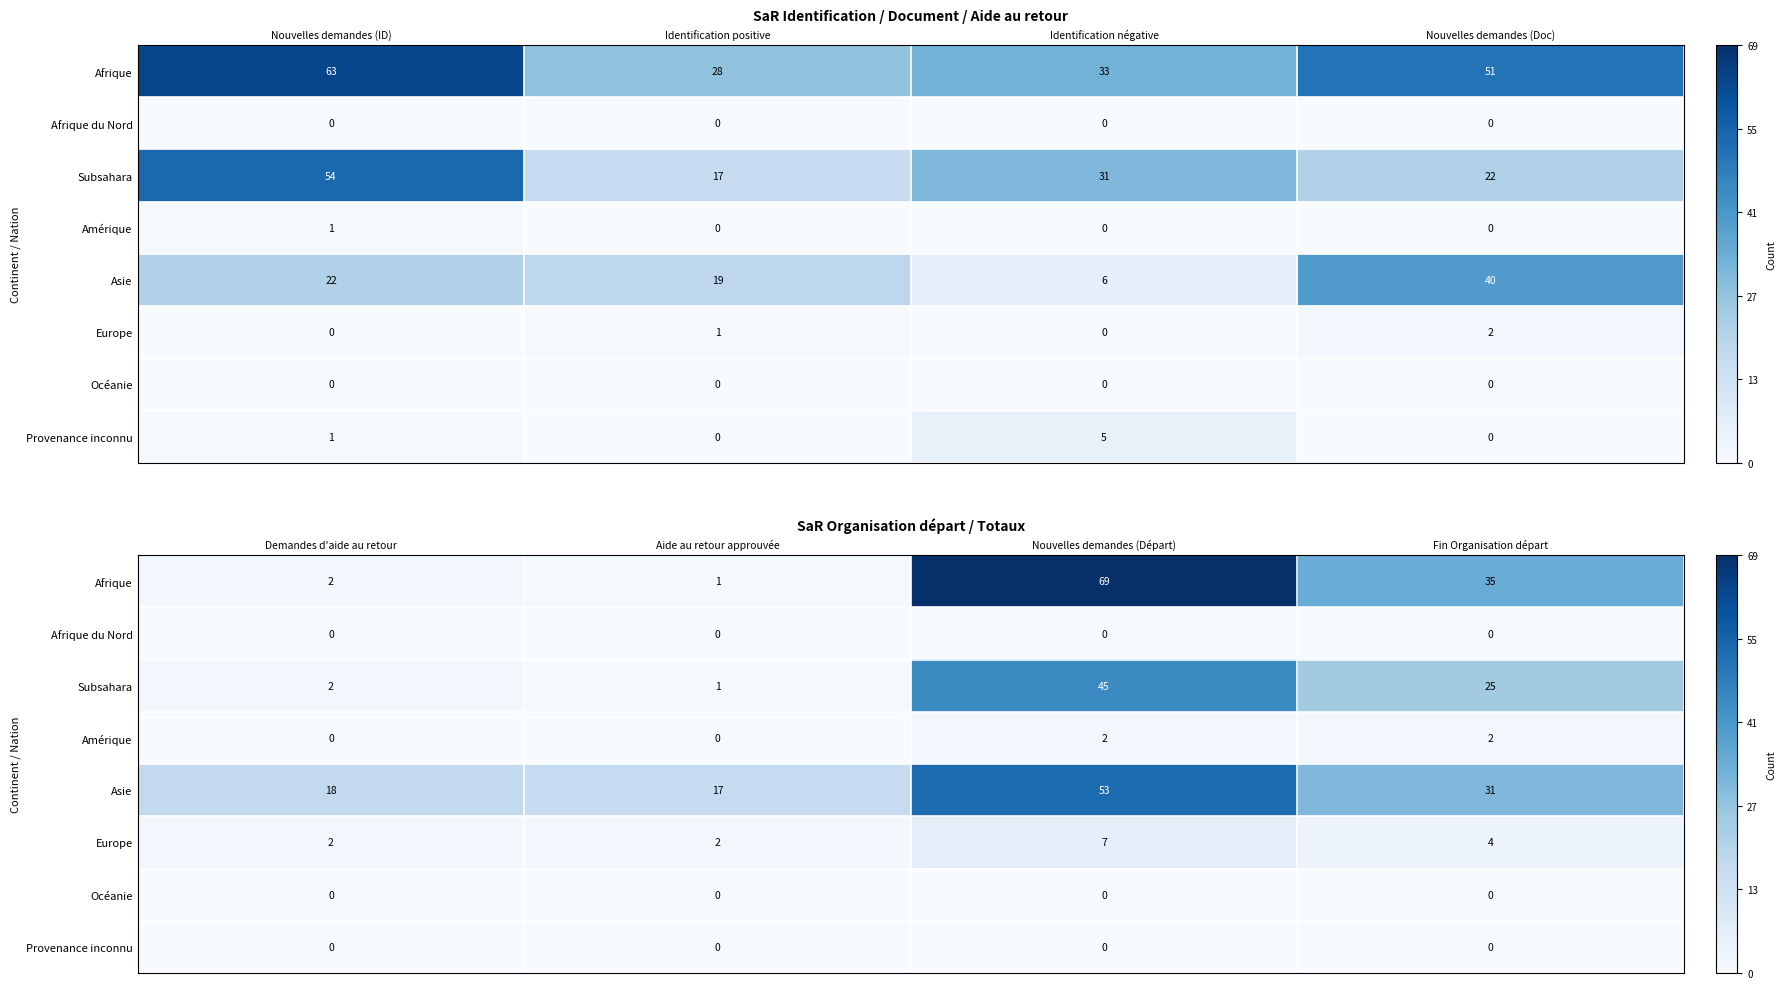

The value of Asie at Aide au retour approuvée is 11. True or false?

False